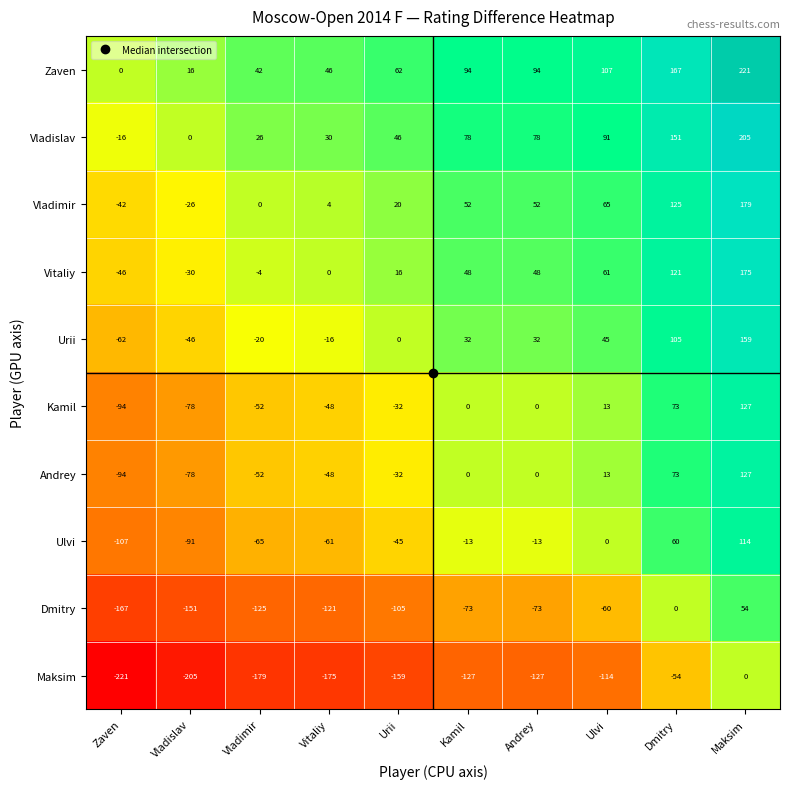

Count the number of data series in this chart.

10